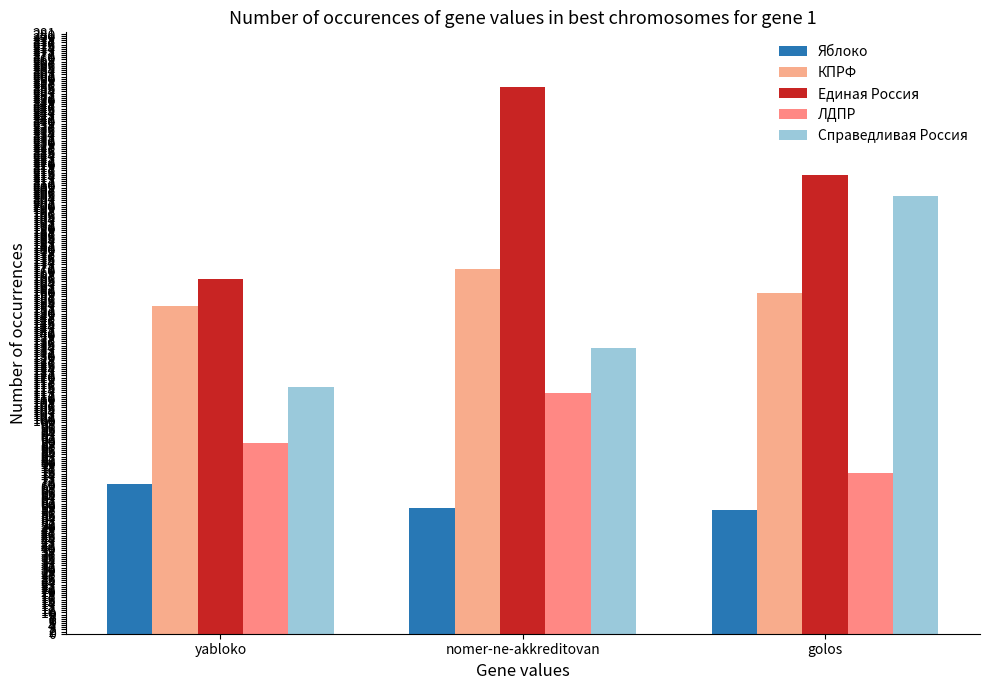

What is the label of the 3rd bar from the left?

golos